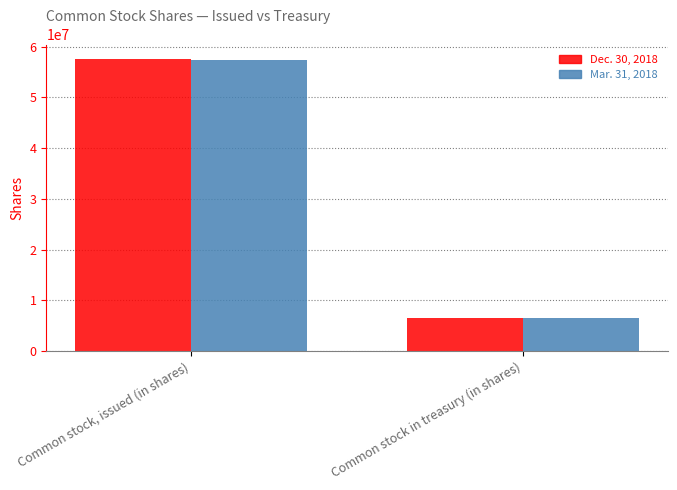

What is the lowest value of the Mar. 31, 2018 series?

6533140